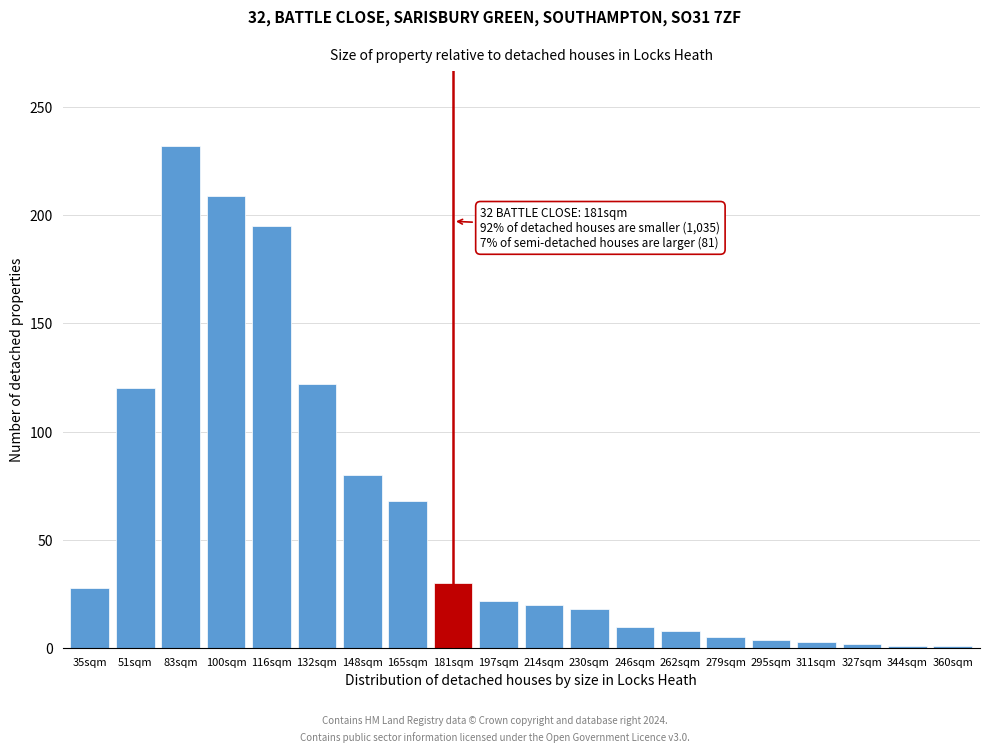

The value at 165sqm is 96. True or false?

False